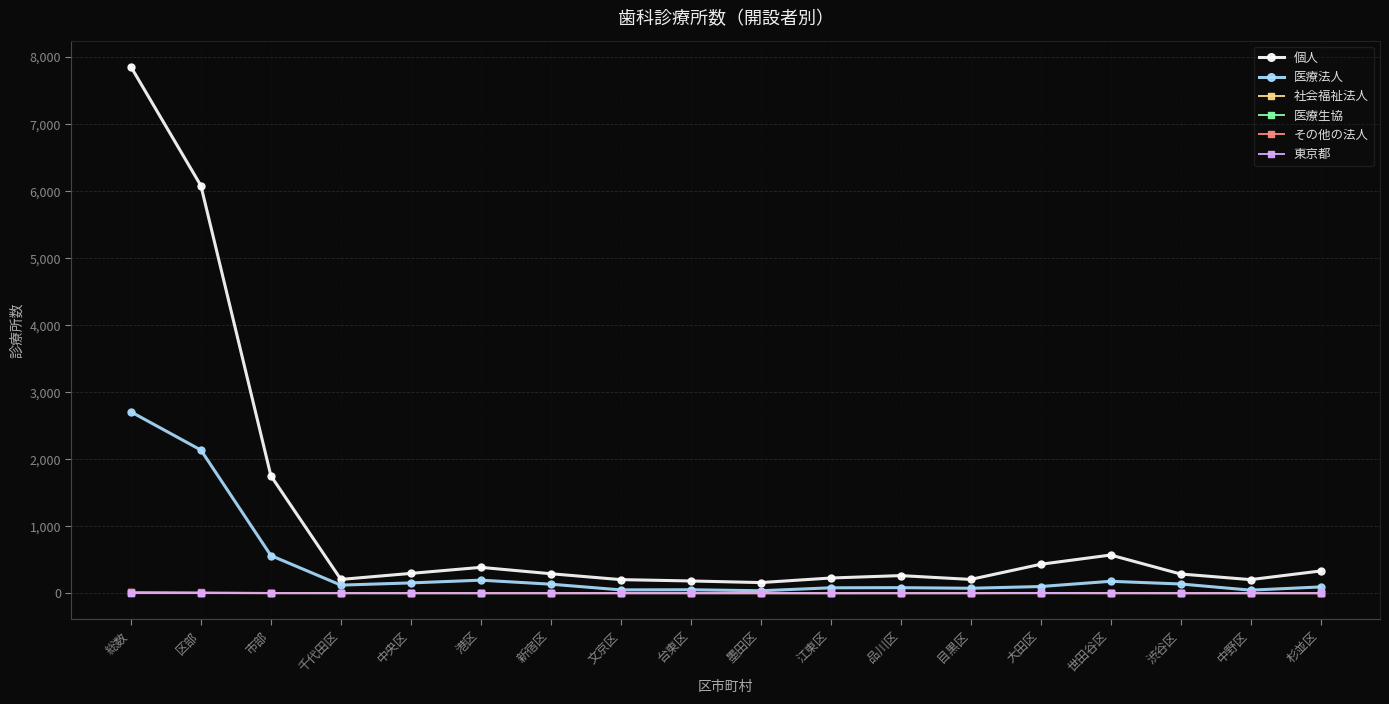

How many values in the 医療生協 series exceed 0?

4